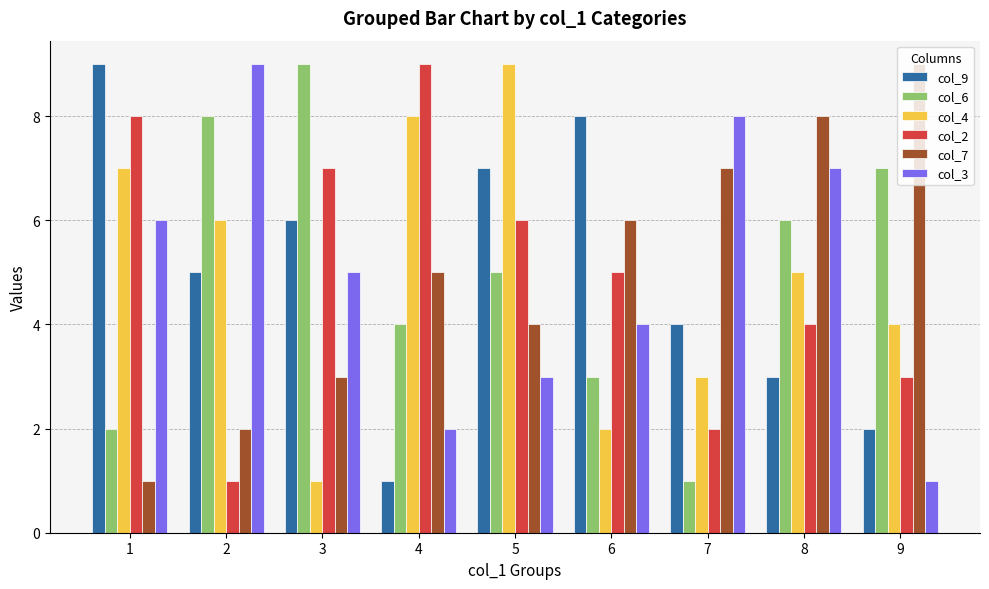

What is the value of the col_6 bar at the 2nd from the left?

8